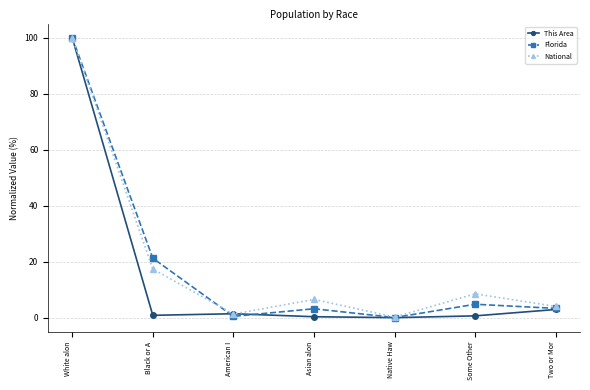

Where is the first local maximum for Florida?

Asian alon